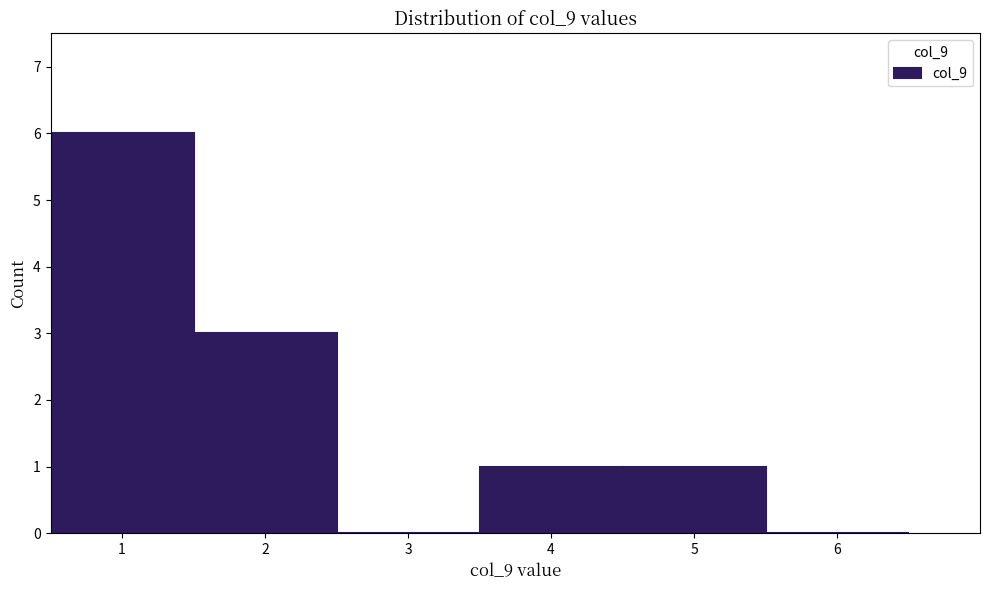

Which range on the x-axis has the tallest bar?

0.5 to 1.5